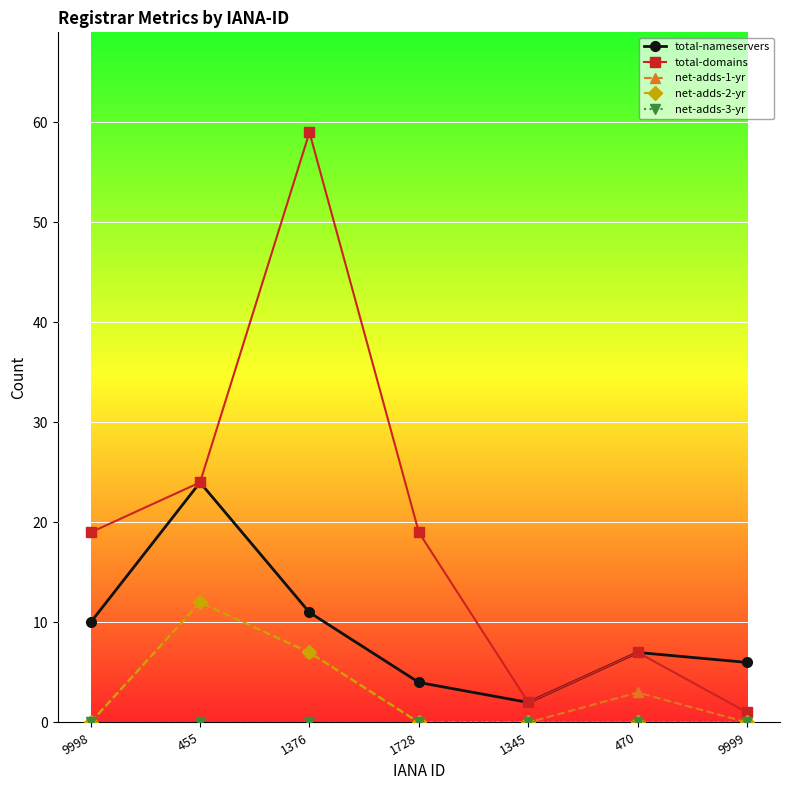

What is the greatest value displayed?

59